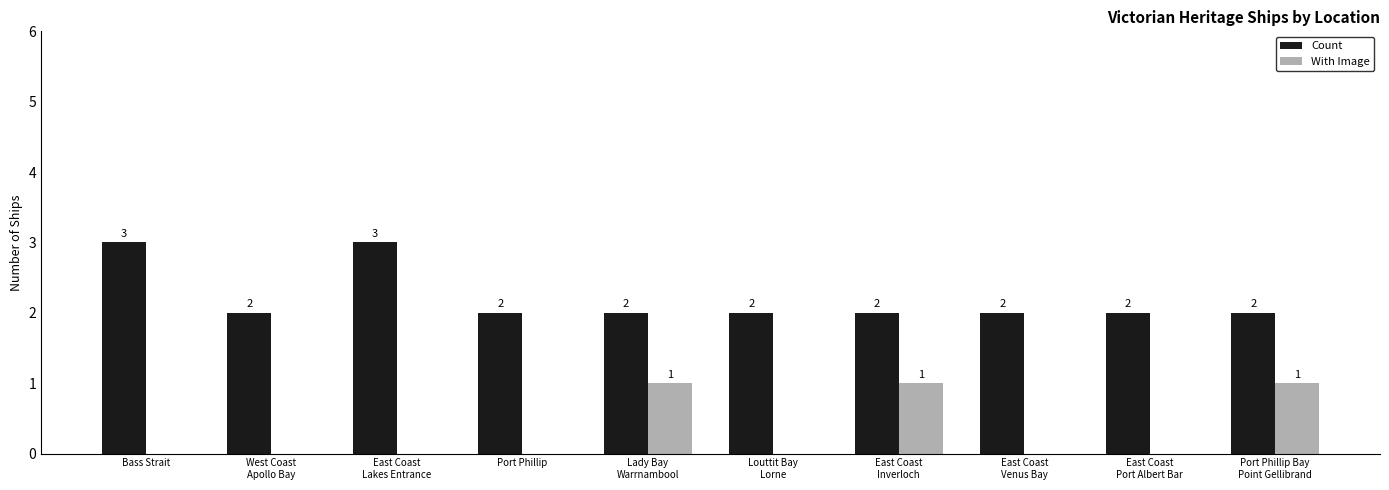

Are the bars horizontal?

No